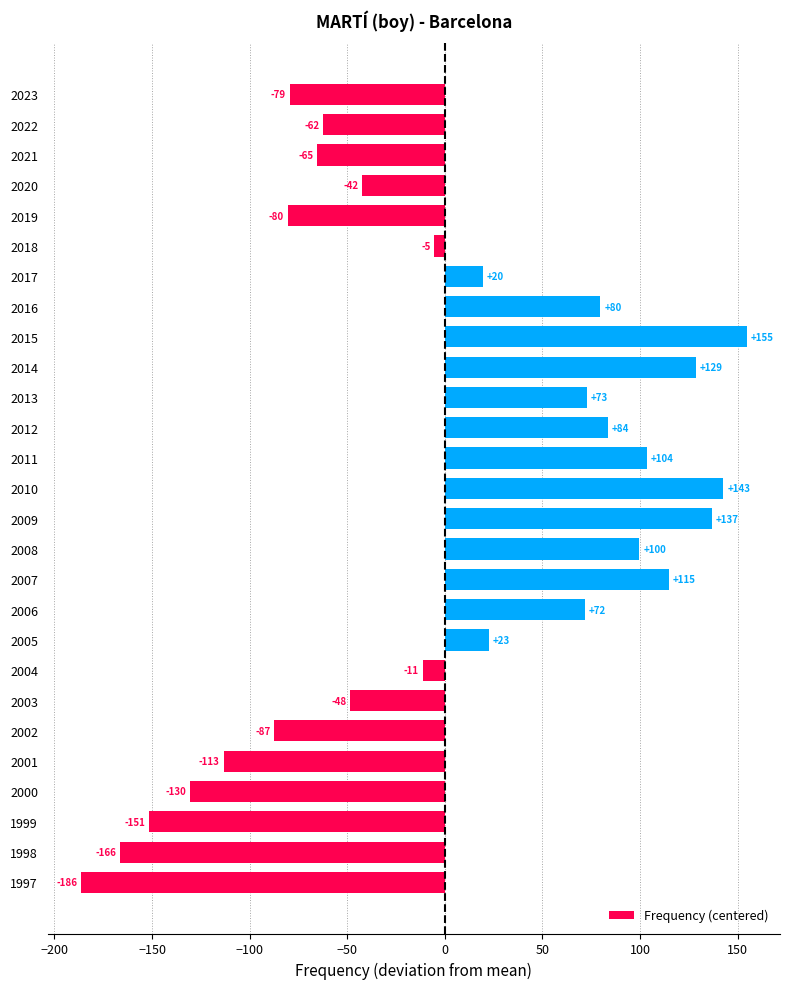

Are the bars horizontal?

Yes